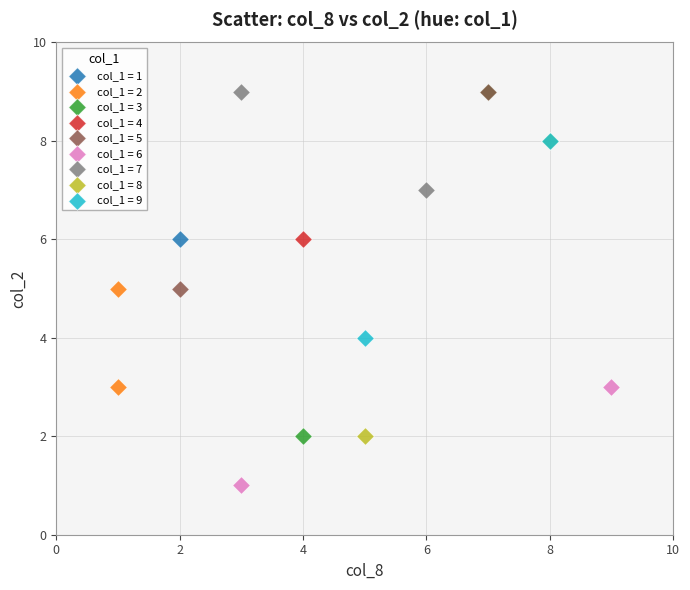

What are all the series names shown in the legend?

col_1 = 1, col_1 = 2, col_1 = 3, col_1 = 4, col_1 = 5, col_1 = 6, col_1 = 7, col_1 = 8, col_1 = 9